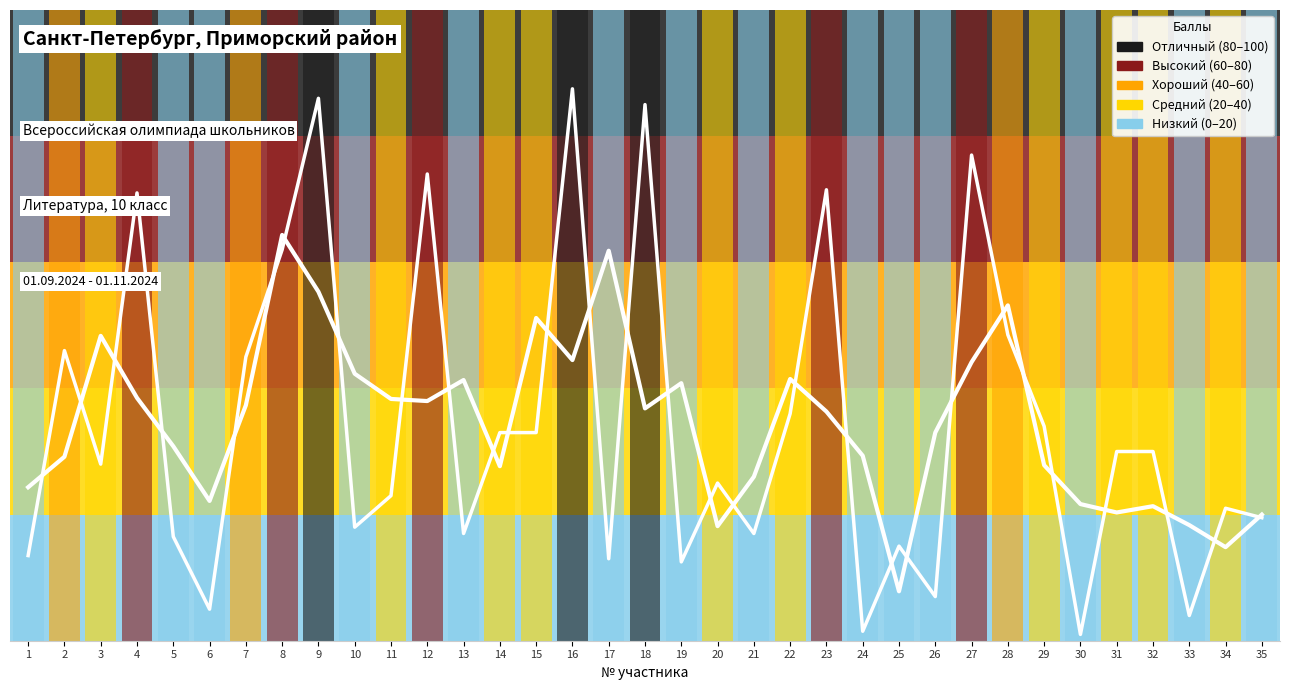

List the labels in order of value, largest first.

16, 9, 18, 27, 12, 23, 4, 8, 28, 2, 7, 22, 29, 14, 15, 31, 32, 3, 20, 11, 34, 35, 10, 13, 21, 5, 25, 1, 17, 19, 26, 6, 33, 24, 30